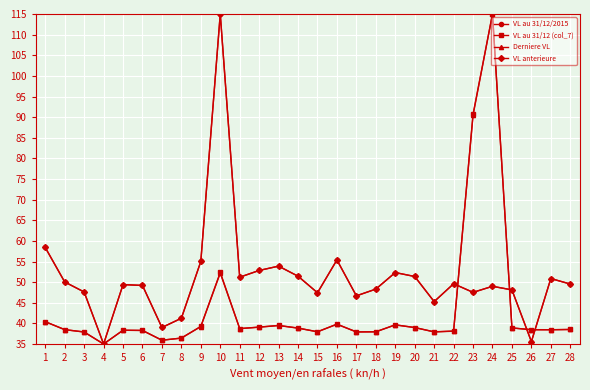

Read the VL au 31/12/2015 value at 14.

51.4